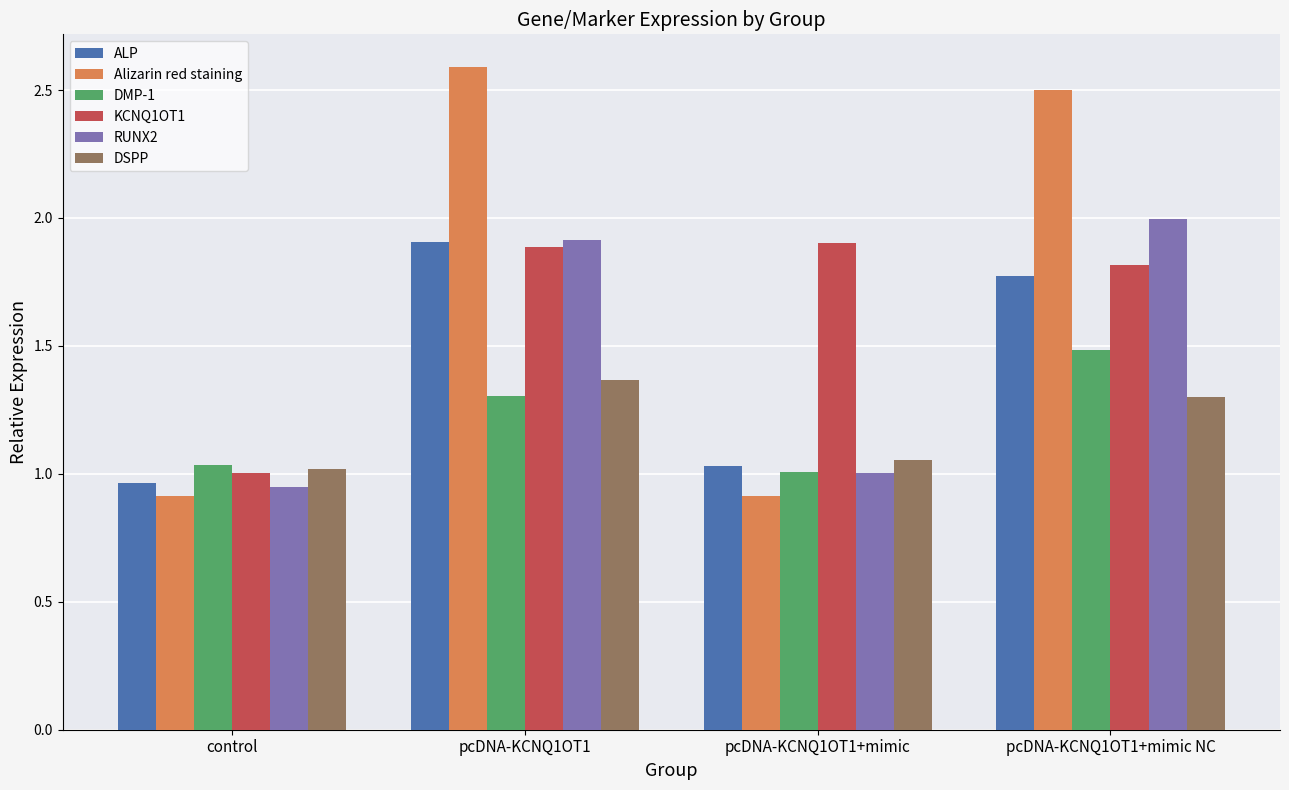

Which category has the highest value in the Alizarin red staining series?

pcDNA-KCNQ1OT1